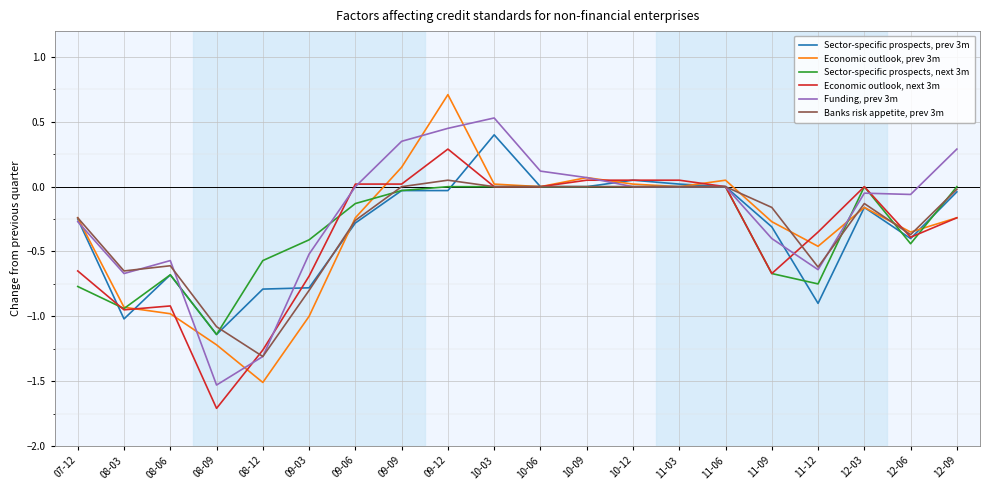

What is the greatest value displayed?

0.7